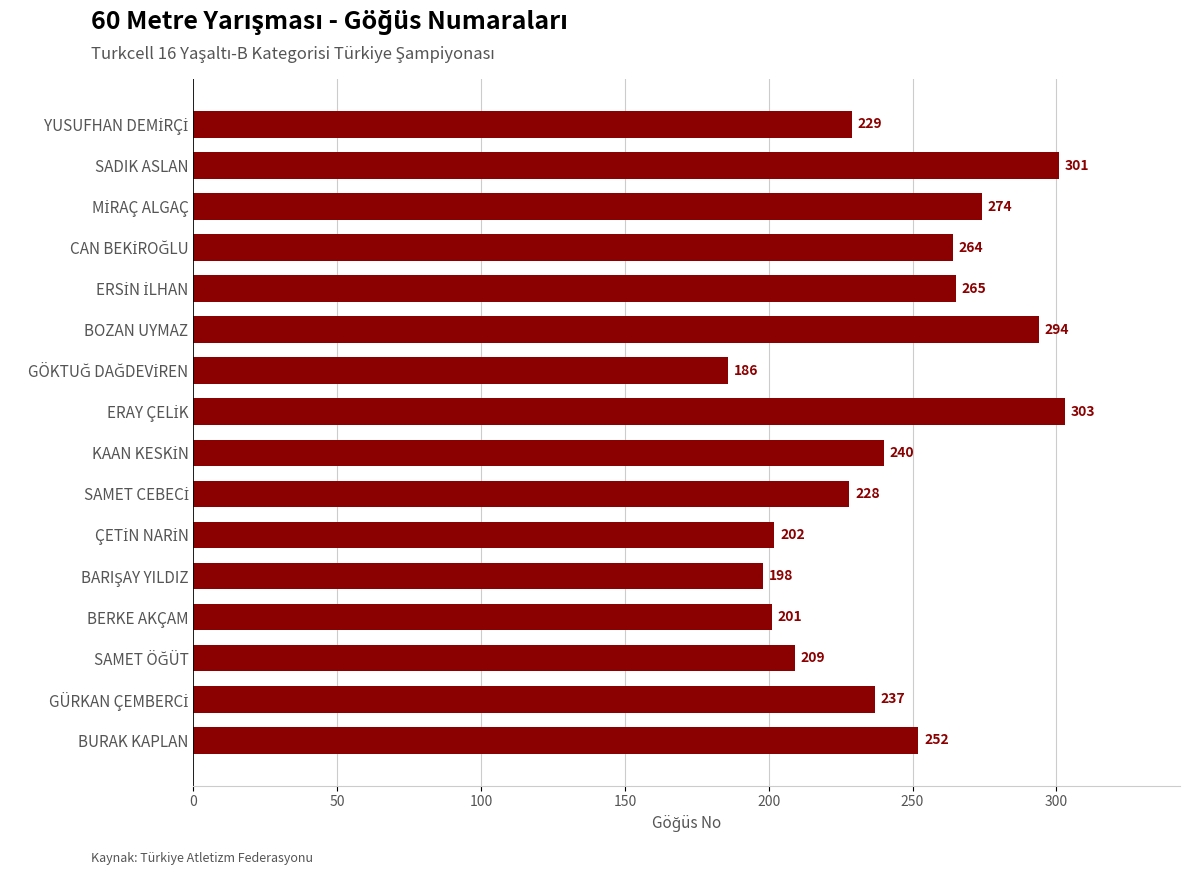

What is the sum of all values?

3883